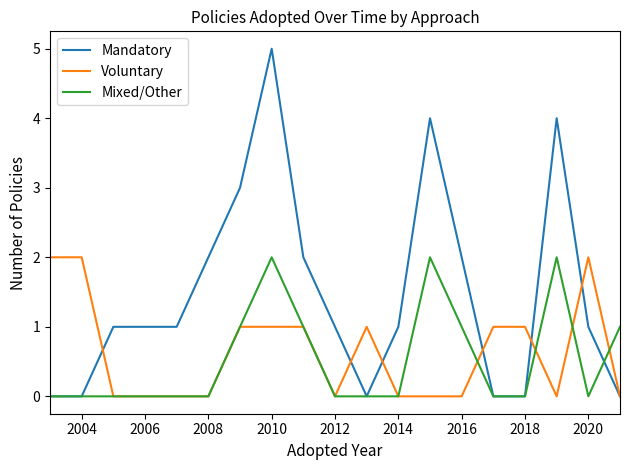

What is the greatest value displayed?

5